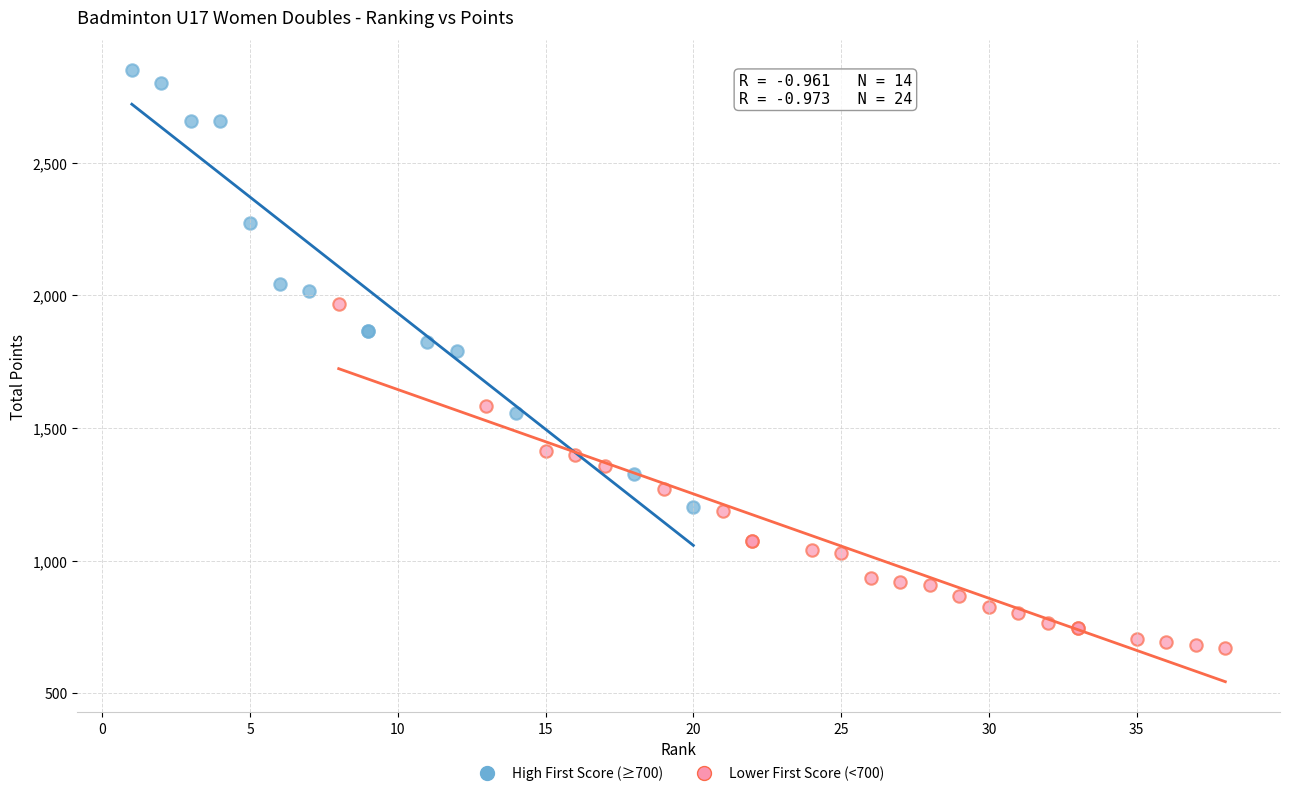

What are all the series names shown in the legend?

High First Score (≥700), Lower First Score (<700)